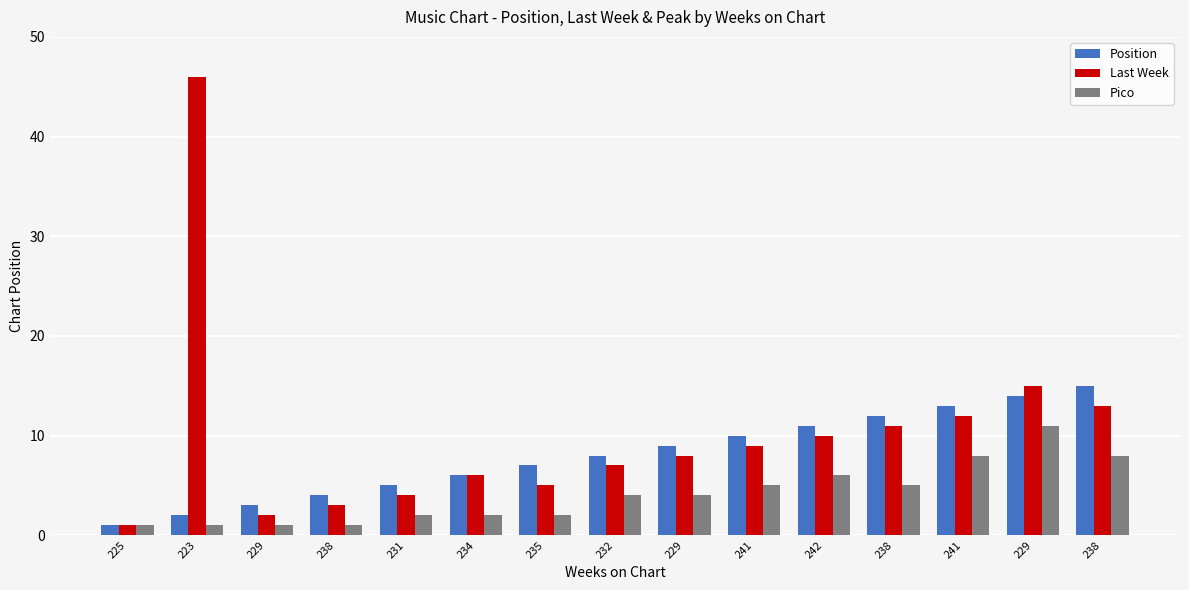

Are the bars horizontal?

No